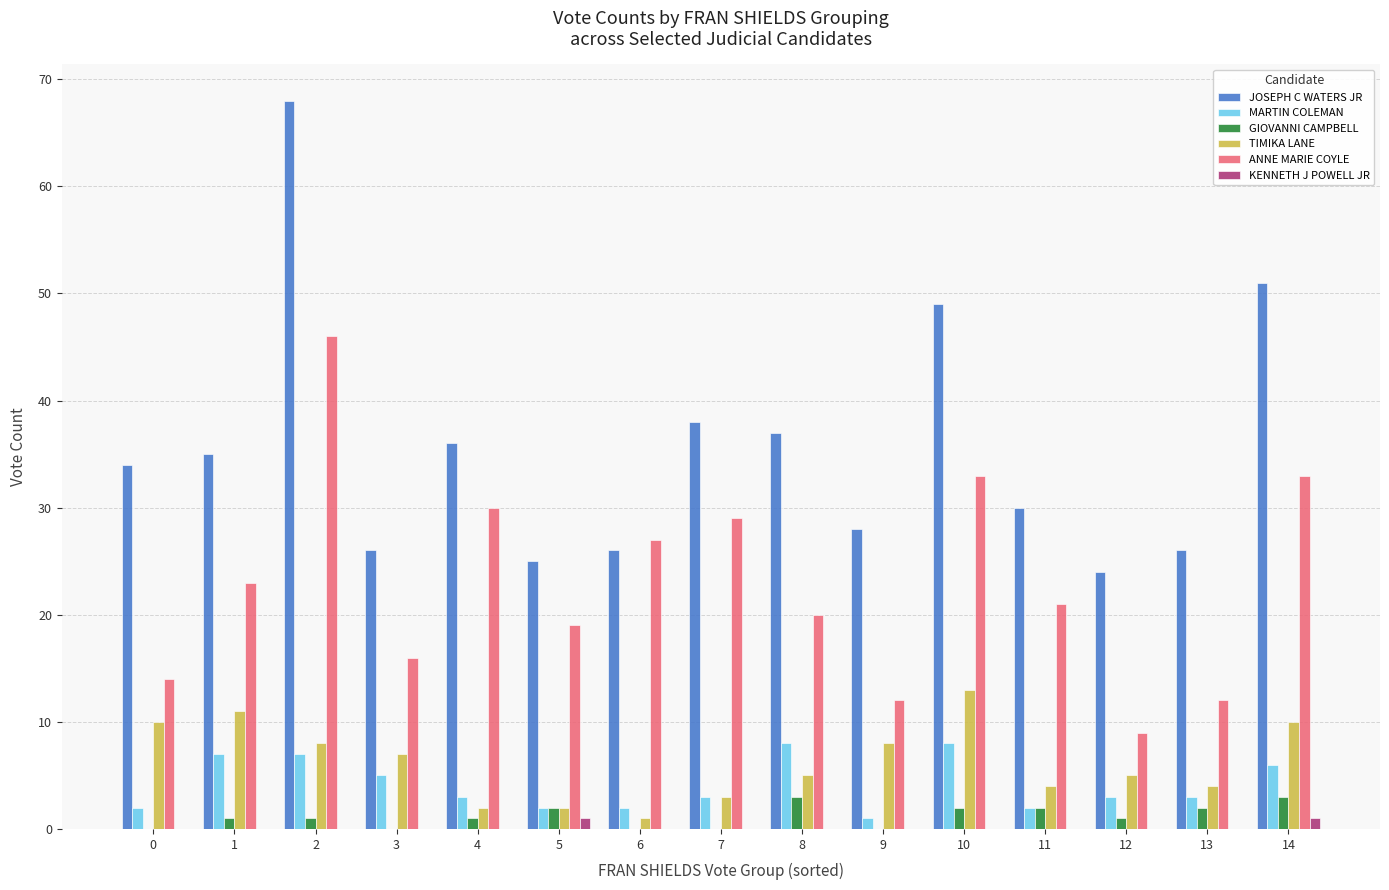

What are all the series names shown in the legend?

JOSEPH C WATERS JR, MARTIN COLEMAN, GIOVANNI CAMPBELL, TIMIKA LANE, ANNE MARIE COYLE, KENNETH J POWELL JR